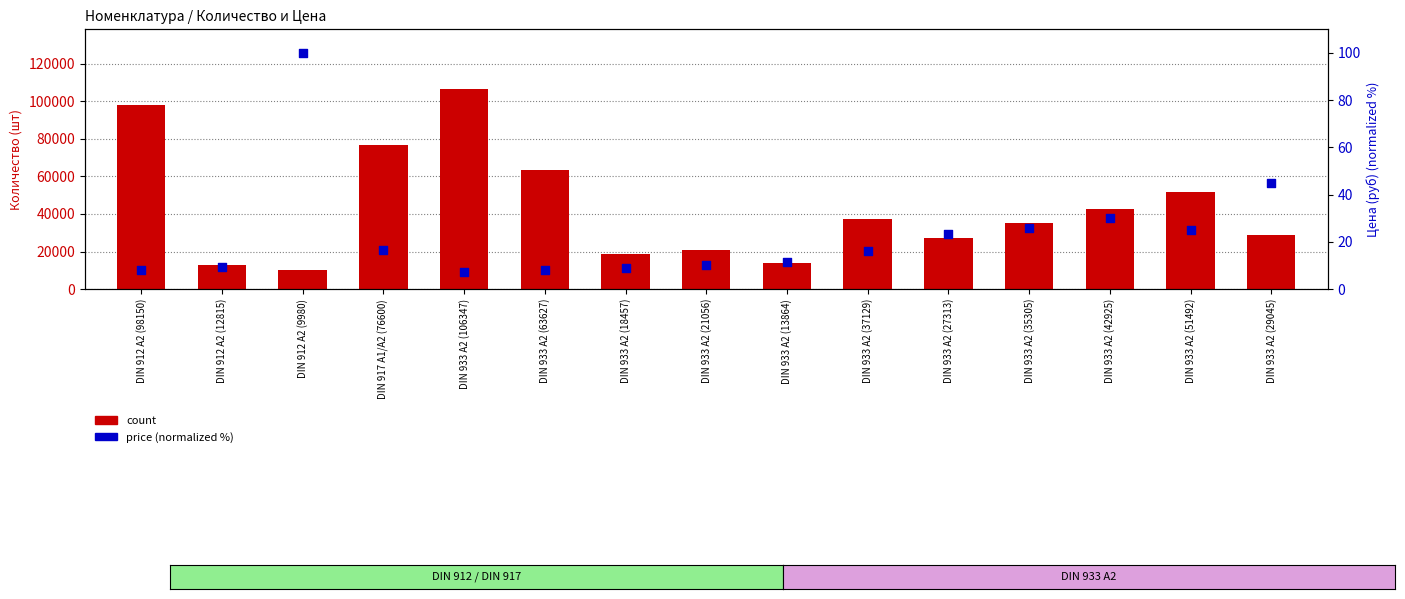

What are all the series names shown in the legend?

count, price (normalized %)